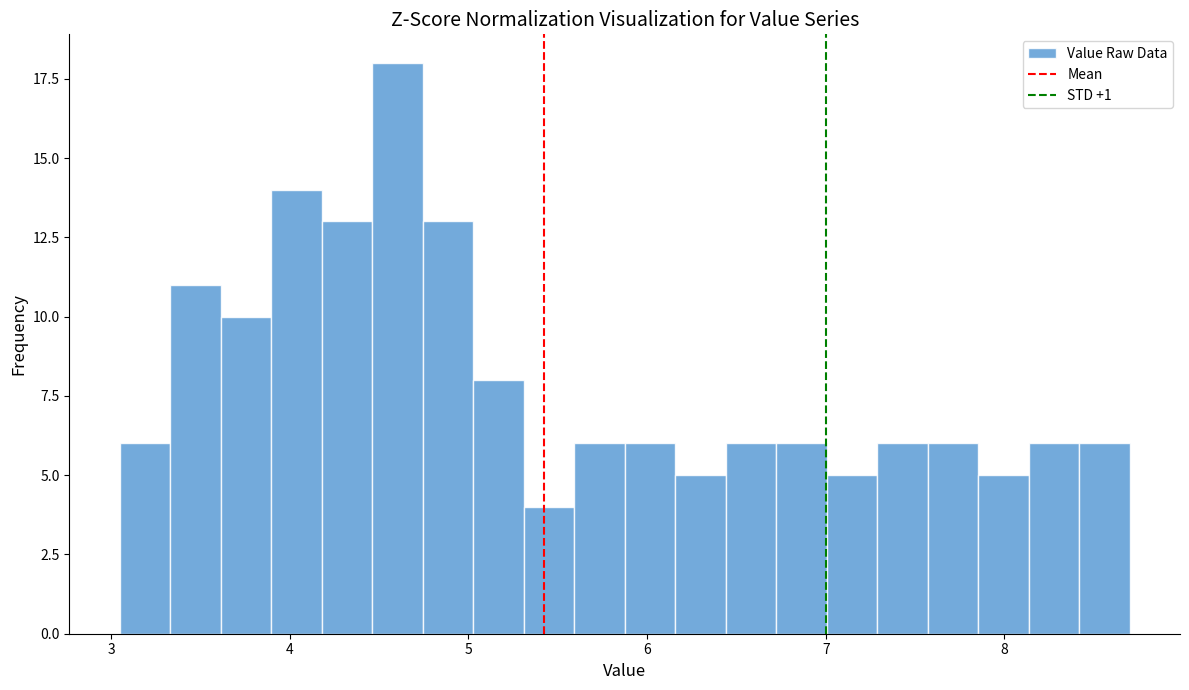

Read against the x-axis, roughly where is the centre of the tallest bar?

4.6